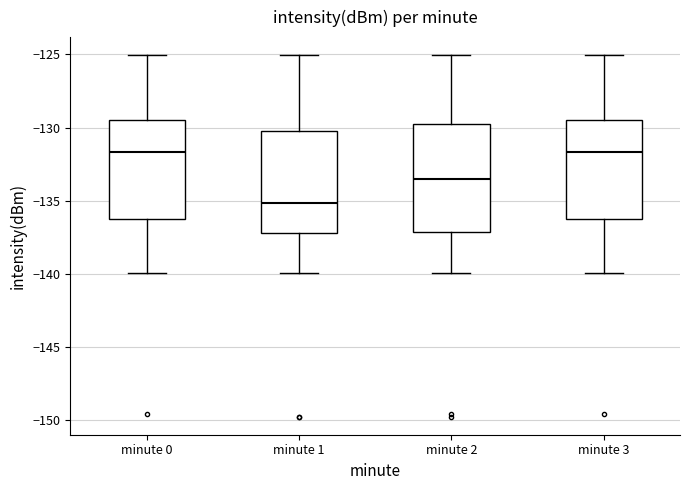

Reading left to right, read every box against the y-axis: the position of its median line, the range the box covers, and the ends of its whiskers. The values are not printed on the chart, so give them approximately, as read against the axis.

minute 0: median -131.5, box -136.0 to -129.5, whiskers -140.0 to -125.0
minute 1: median -135.0, box -137.0 to -130.0, whiskers -140.0 to -125.0
minute 2: median -133.5, box -137.0 to -129.5, whiskers -140.0 to -125.0
minute 3: median -131.5, box -136.0 to -129.5, whiskers -140.0 to -125.0